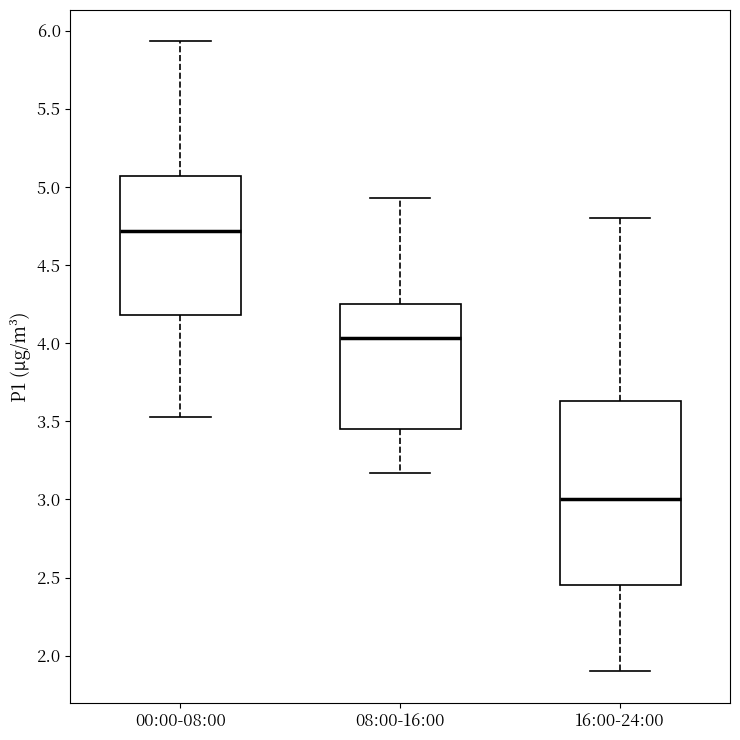

Which box's median line is the highest?

00:00-08:00